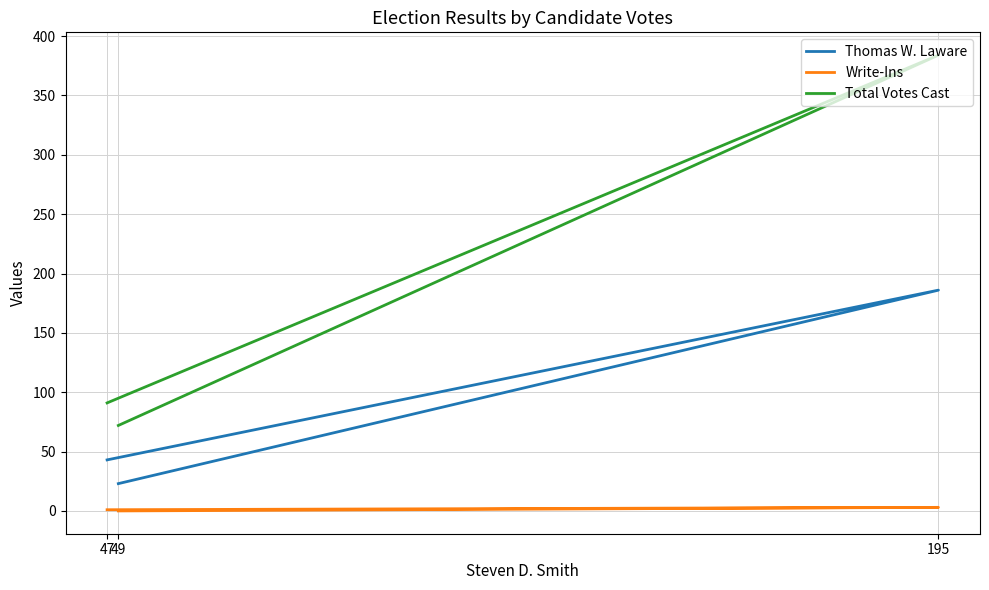

Which label corresponds to the smallest value in the chart?

49